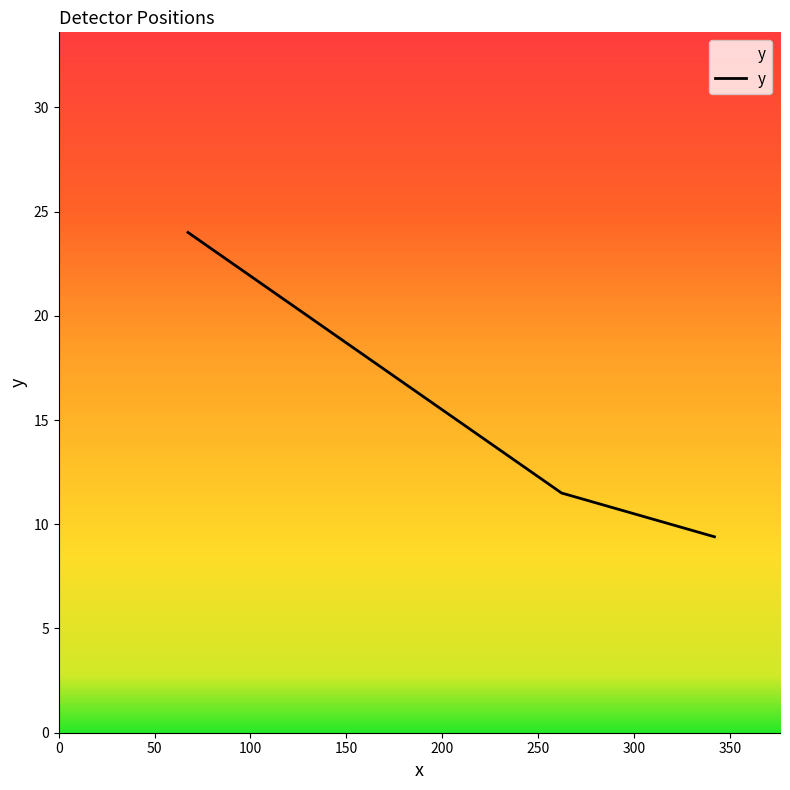

At which label is the value closest to 16?

262.25